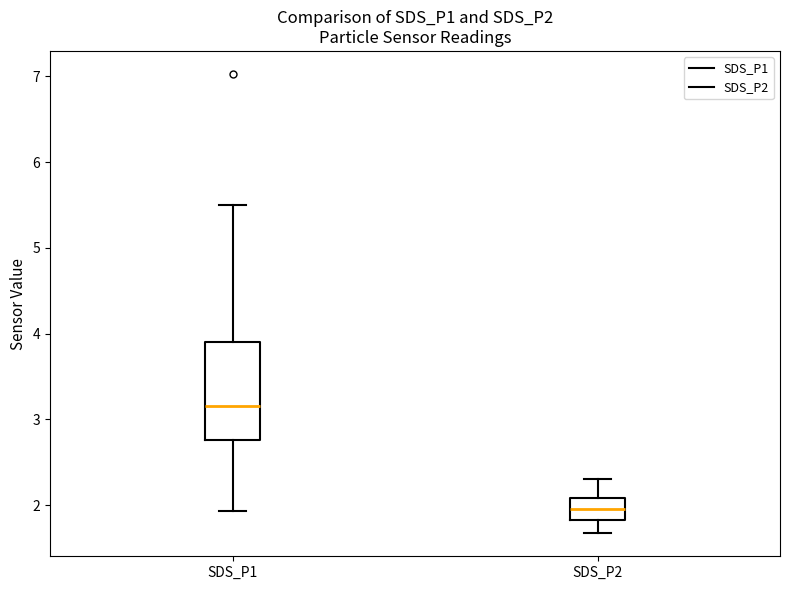

Reading left to right, read every box against the y-axis: the position of its median line, the range the box covers, and the ends of its whiskers. The values are not printed on the chart, so give them approximately, as read against the axis.

SDS_P1: median 3.2, box 2.8 to 3.9, whiskers 1.9 to 5.5
SDS_P2: median 2.0, box 1.8 to 2.1, whiskers 1.7 to 2.3